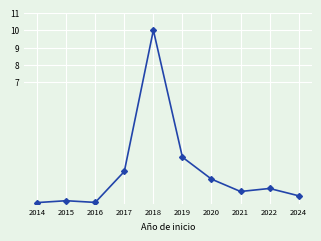

True or false: the data shows 0.9 at 2022.

True